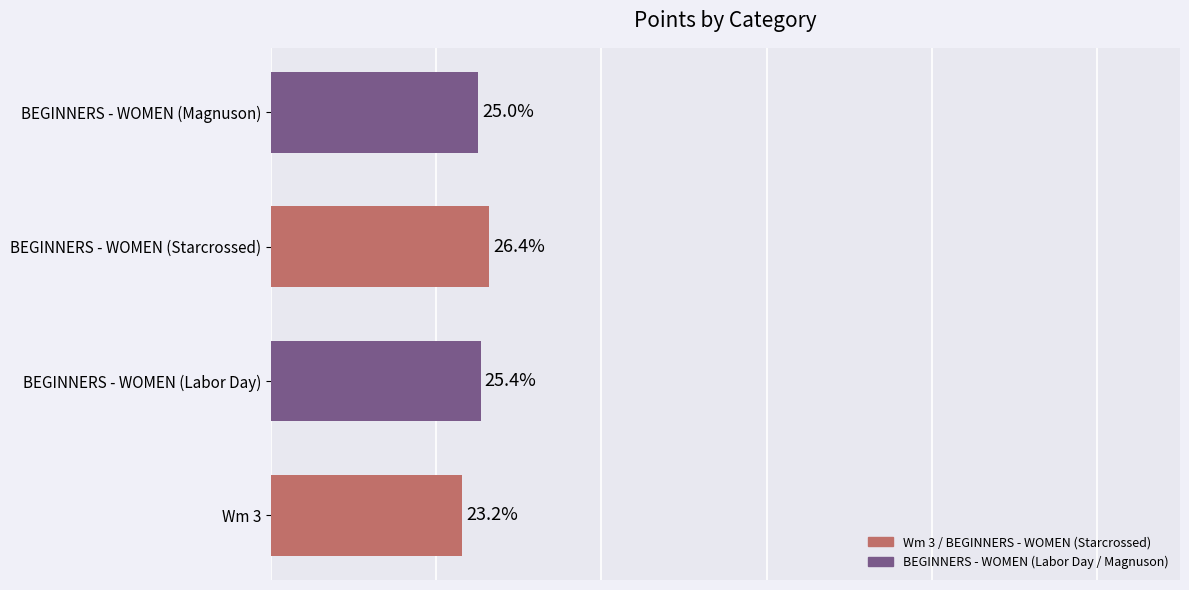

Which has a higher value, BEGINNERS - WOMEN (Magnuson) or BEGINNERS - WOMEN (Labor Day)?

BEGINNERS - WOMEN (Labor Day)